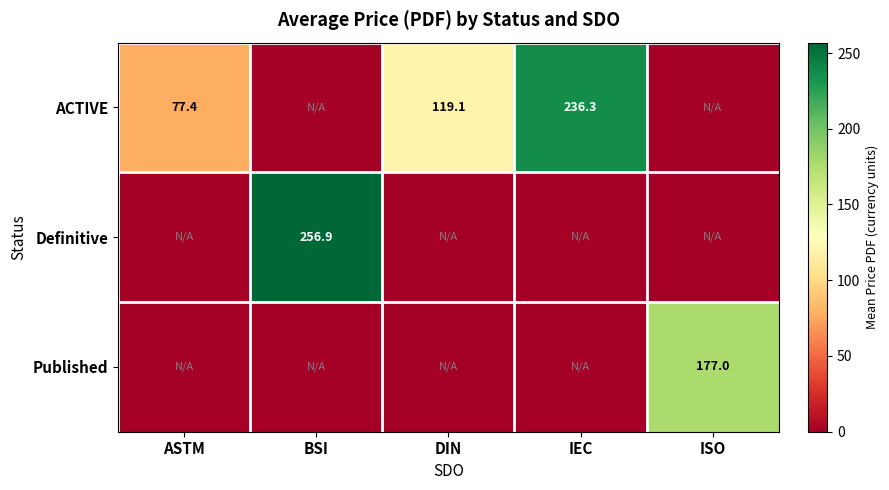

Count the number of data series in this chart.

3